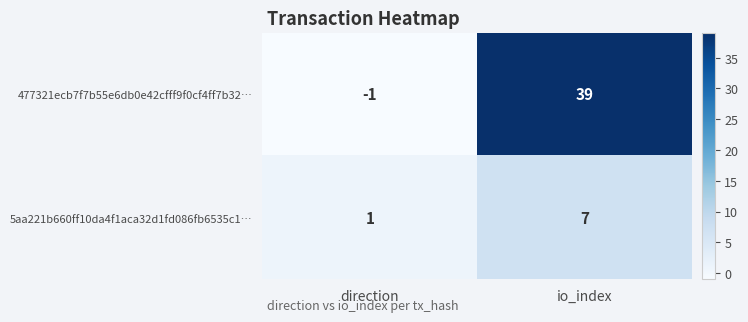

How many values in 477321ecb7f7b55e6db0e42cfff9f0cf4ff7b32… are below zero?

1